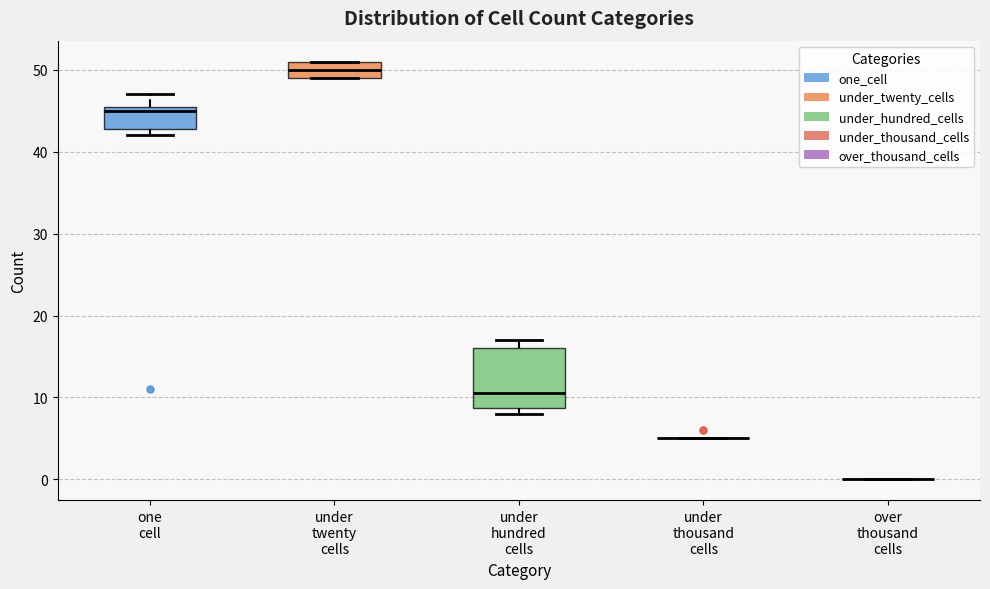

Where does the median line of the box for under hundred cells sit on the y-axis? The values are not printed on the chart, so give them approximately, as read against the axis.

11